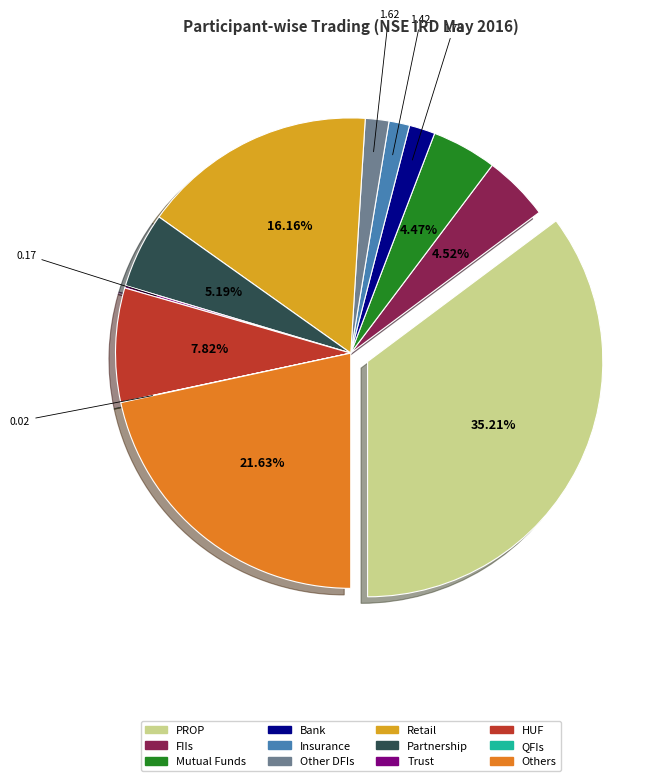

Is there any slice that represents more than half of the pie?

No